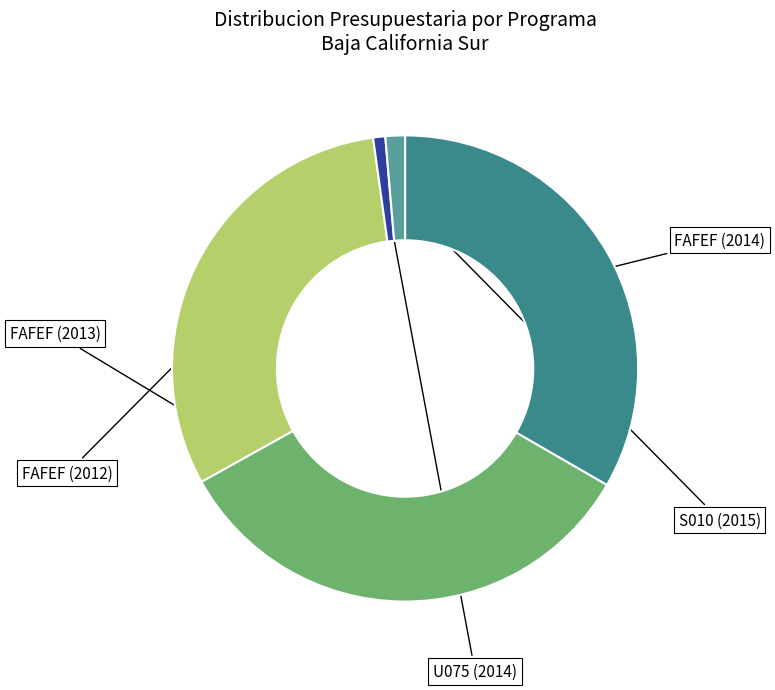

Which has a higher value, FAFEF (2012) or FAFEF (2013)?

FAFEF (2013)